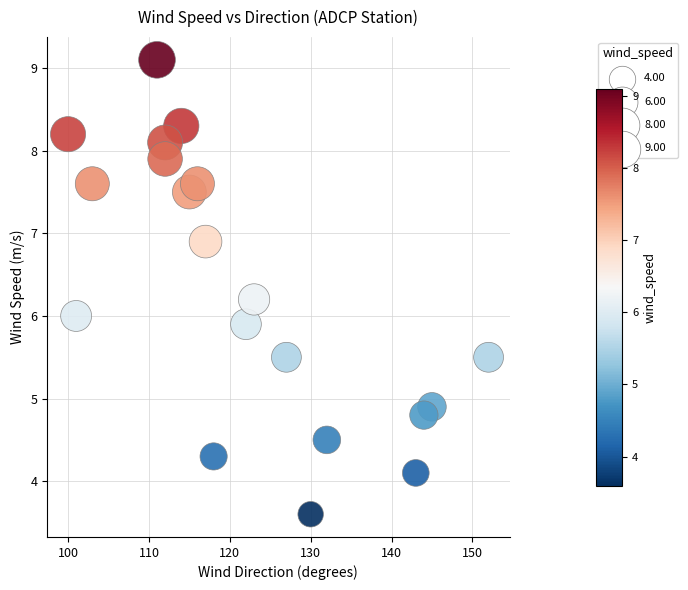

What is the range of X values (max minus min)?

52.0